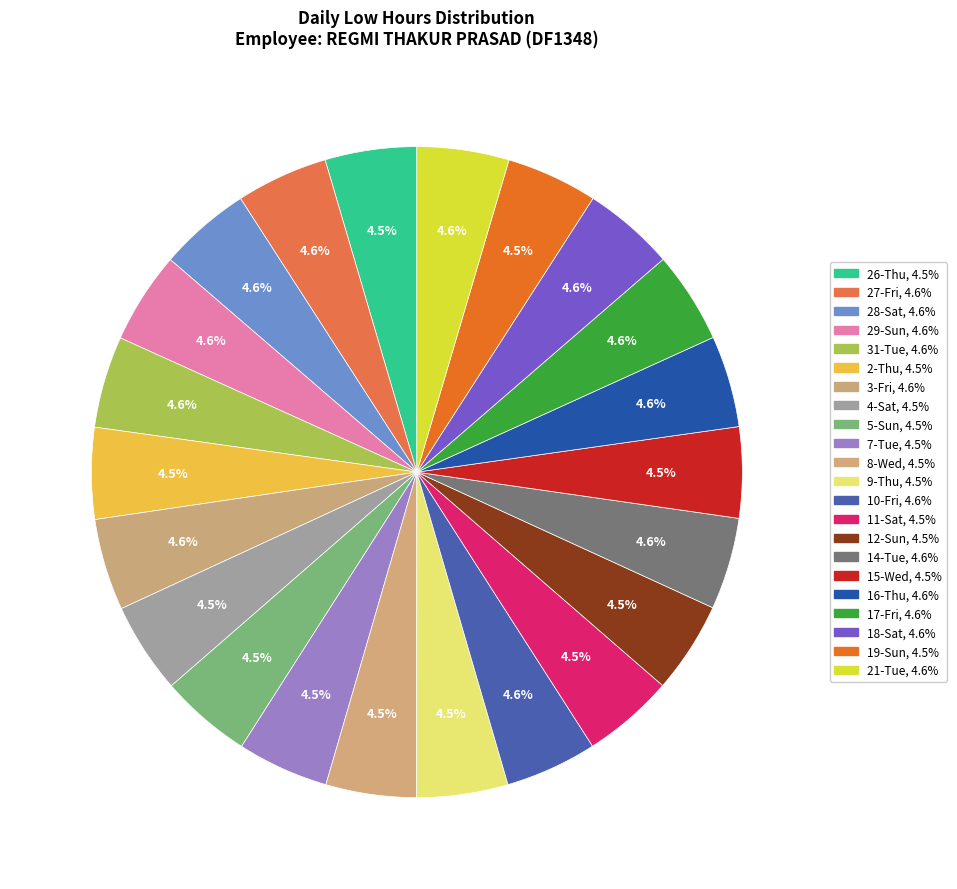

Count the number of slices in the pie.

22